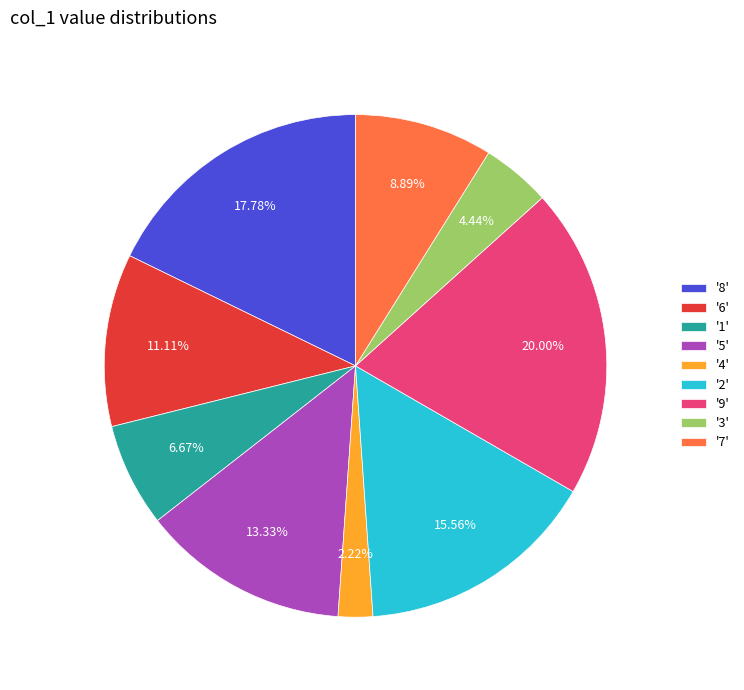

Is there a majority slice in this chart?

No